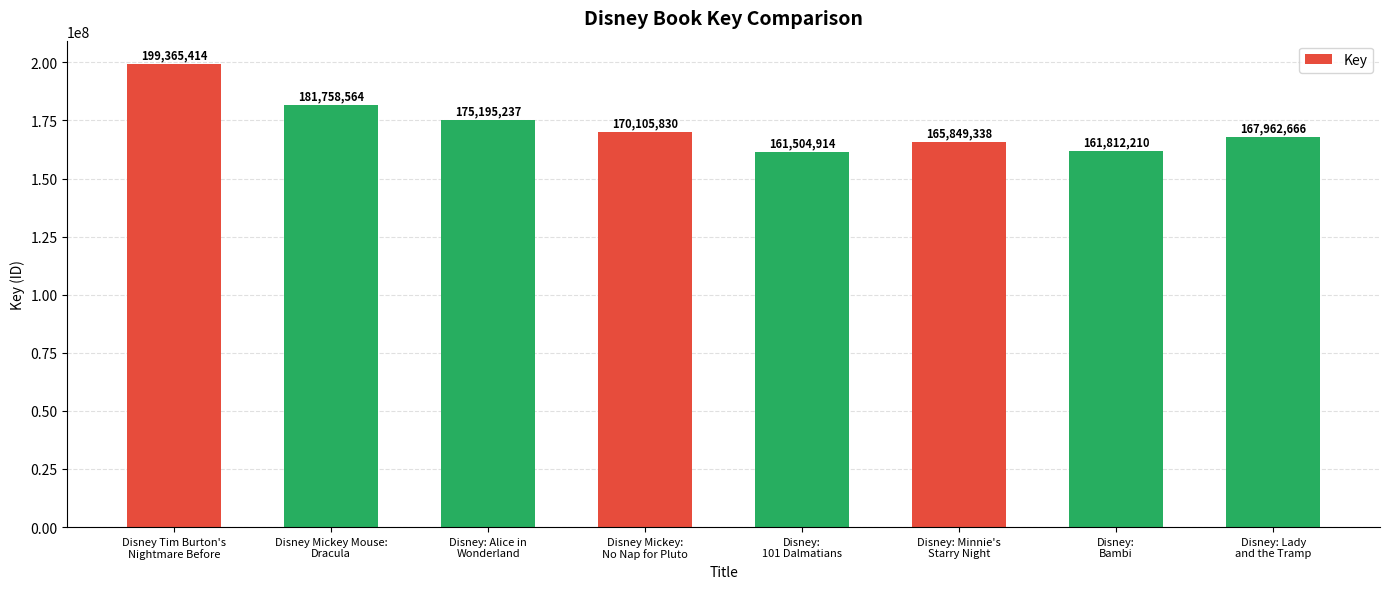

What is the sum of the values at Disney: Alice in
Wonderland and Disney Tim Burton's
Nightmare Before?

374560651